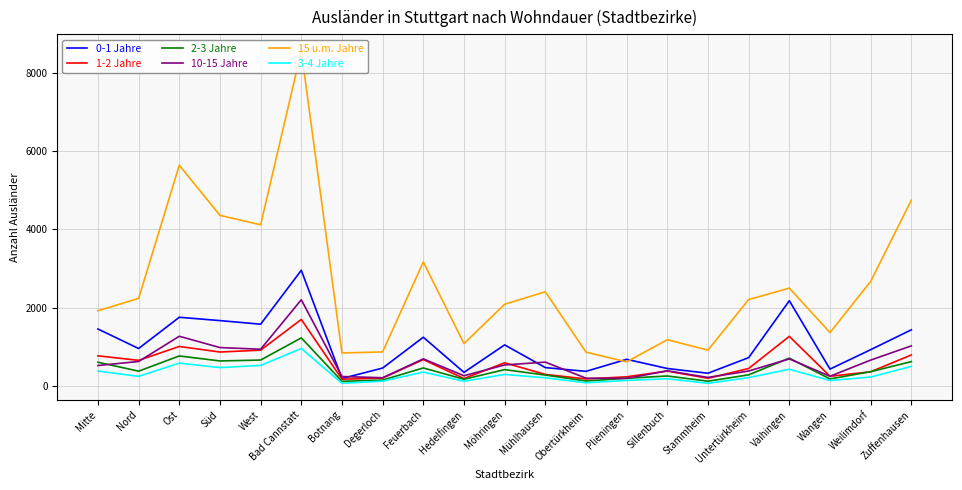

Which series has the largest range (max minus min)?

15 u.m. Jahre